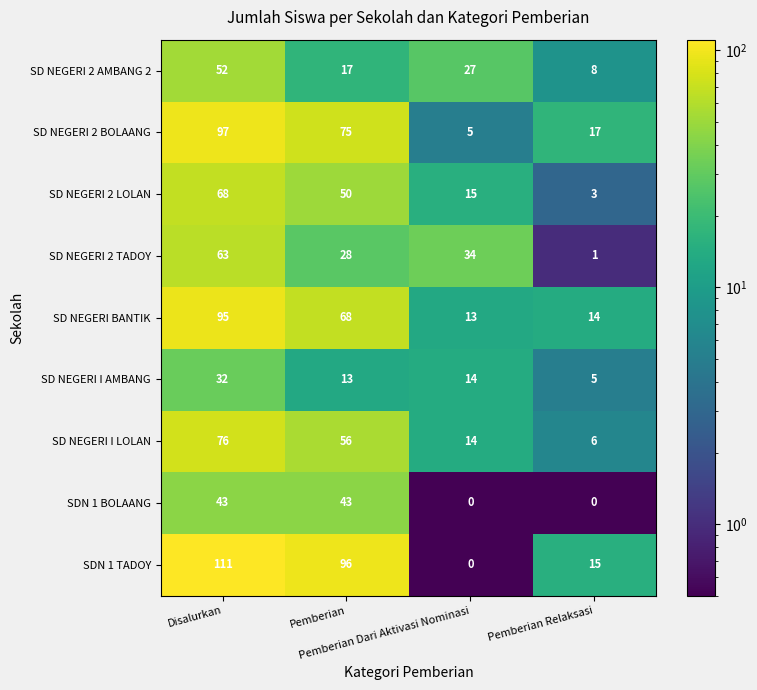

Which series has the largest range (max minus min)?

SDN 1 TADOY